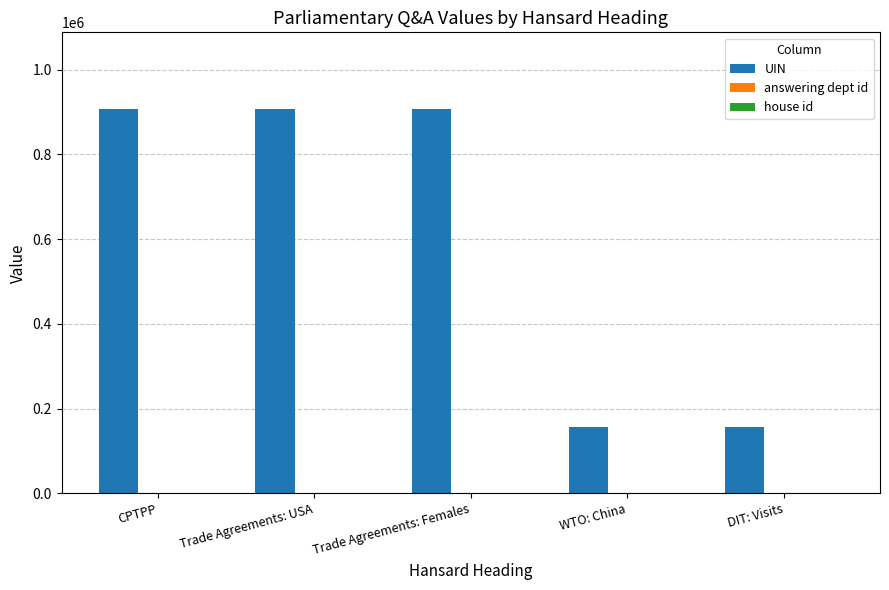

Which series changed the most between CPTPP and DIT: Visits?

UIN